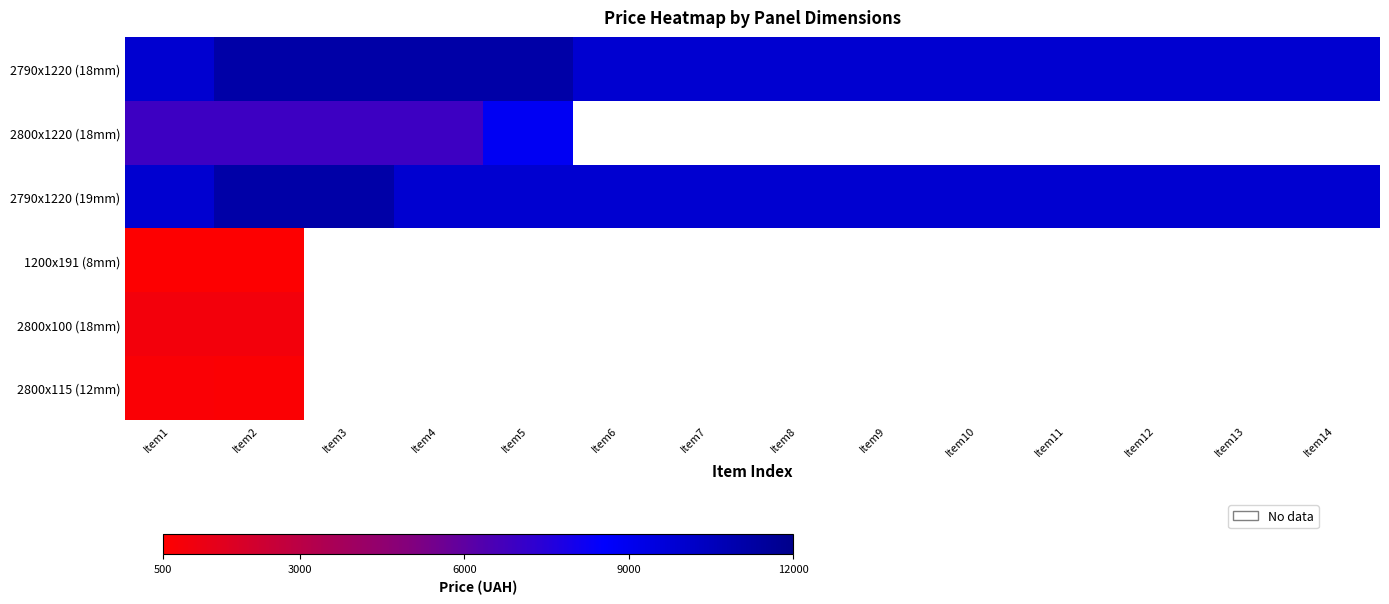

Rank the series by their maximum value, from lowest to highest.

1200x191 (8mm), 2800x115 (12mm), 2800x100 (18mm), 2800x1220 (18mm), 2790x1220 (18mm), 2790x1220 (19mm)